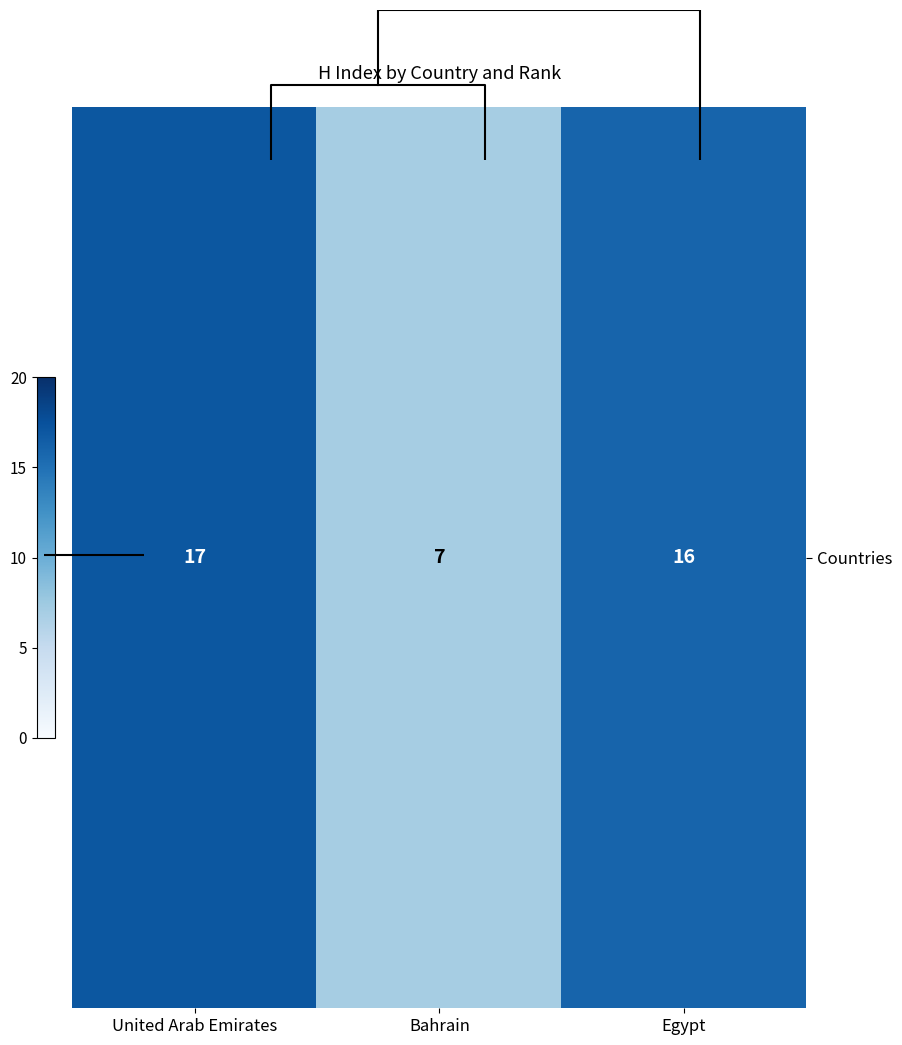

List the labels in order of value, largest first.

United Arab Emirates, Egypt, Bahrain